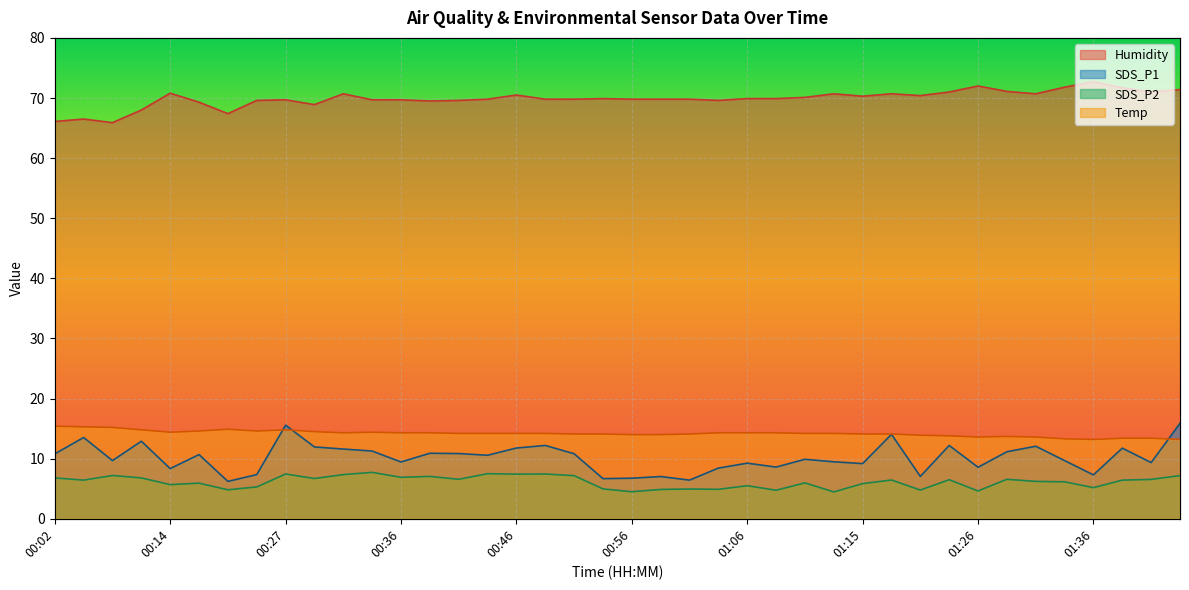

What are all the series names shown in the legend?

SDS_P1, SDS_P2, Temp, Humidity